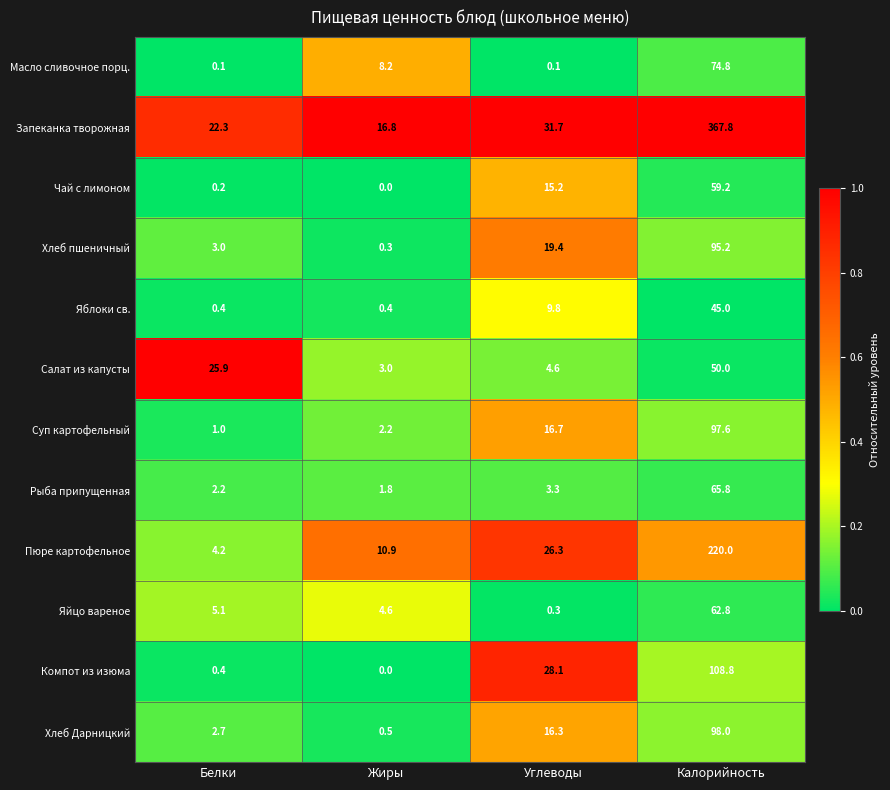

The Суп картофельный series shows 168.8 at Калорийность. True or false?

False